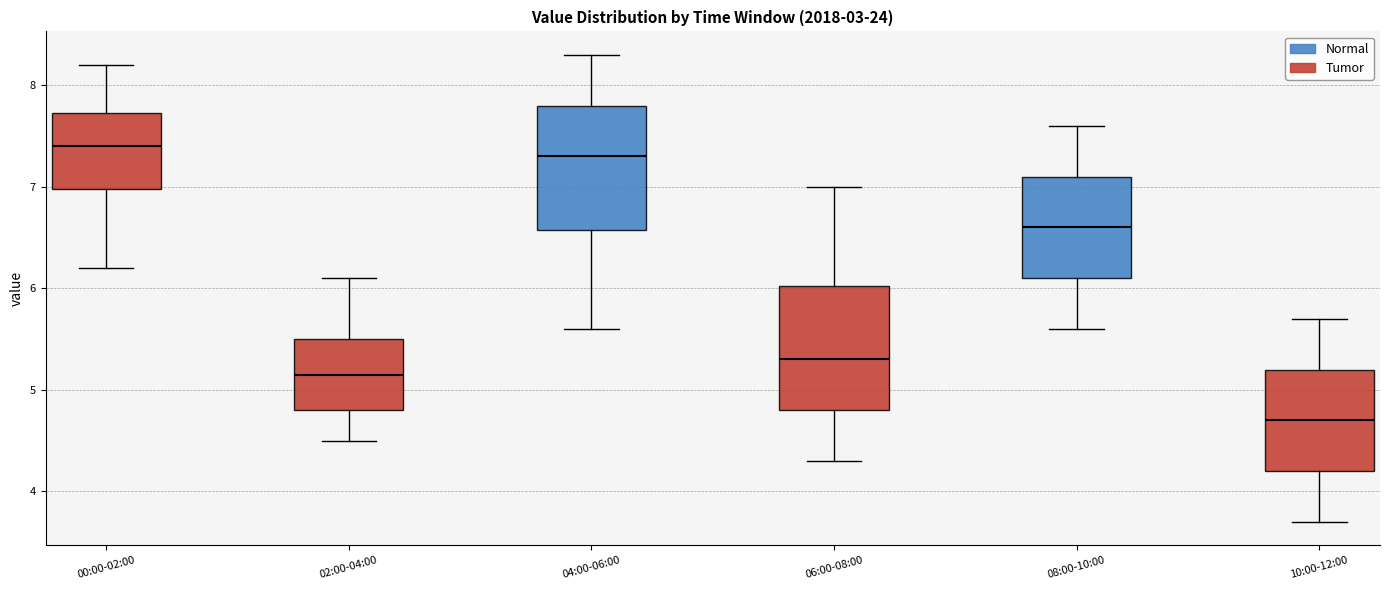

Where is the upper edge of the box for 02:00-04:00 on the y-axis? The values are not printed on the chart, so give them approximately, as read against the axis.

5.5